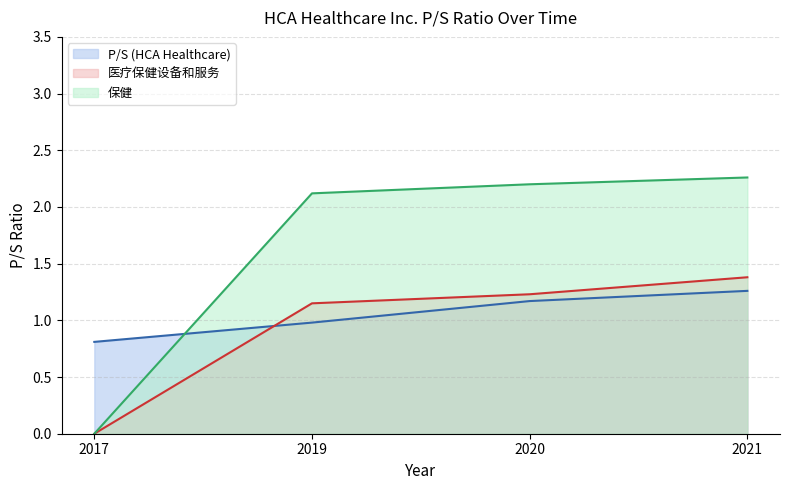

List the series in order of their overall mean, highest first.

保健, P/S (HCA Healthcare), 医疗保健设备和服务